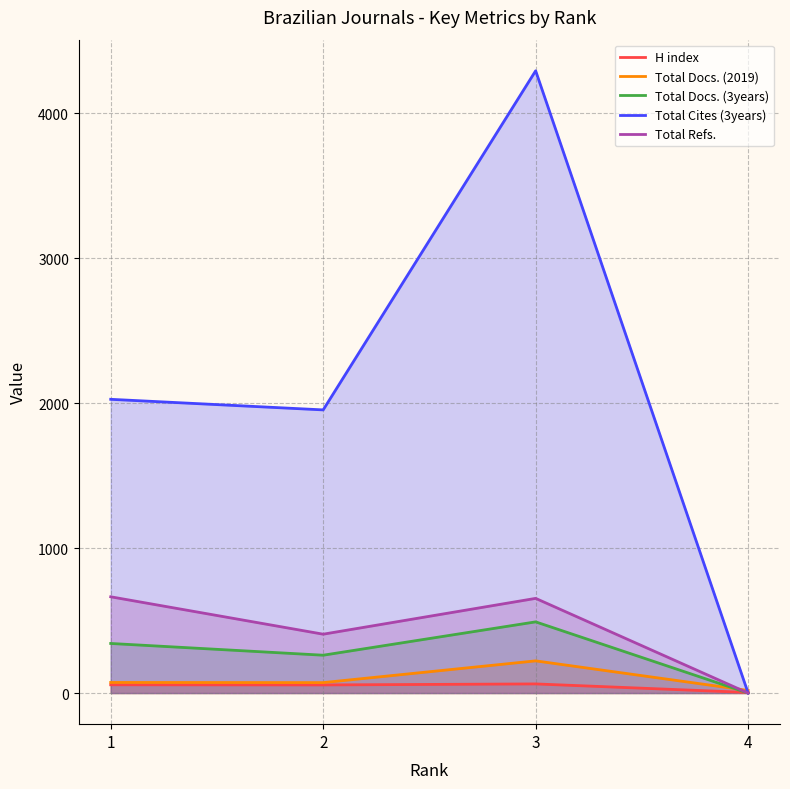

Where do Total Docs. (2019) and Total Cites (3years) first cross each other?

3 and 4